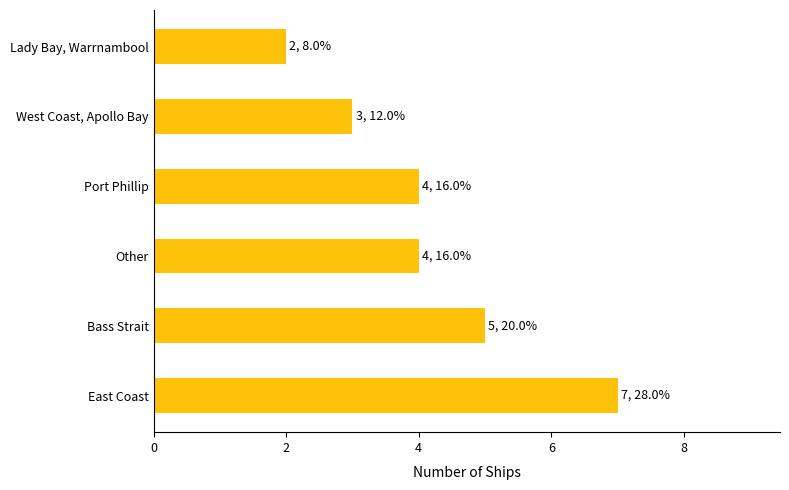

How many distinct data groups are displayed?

1